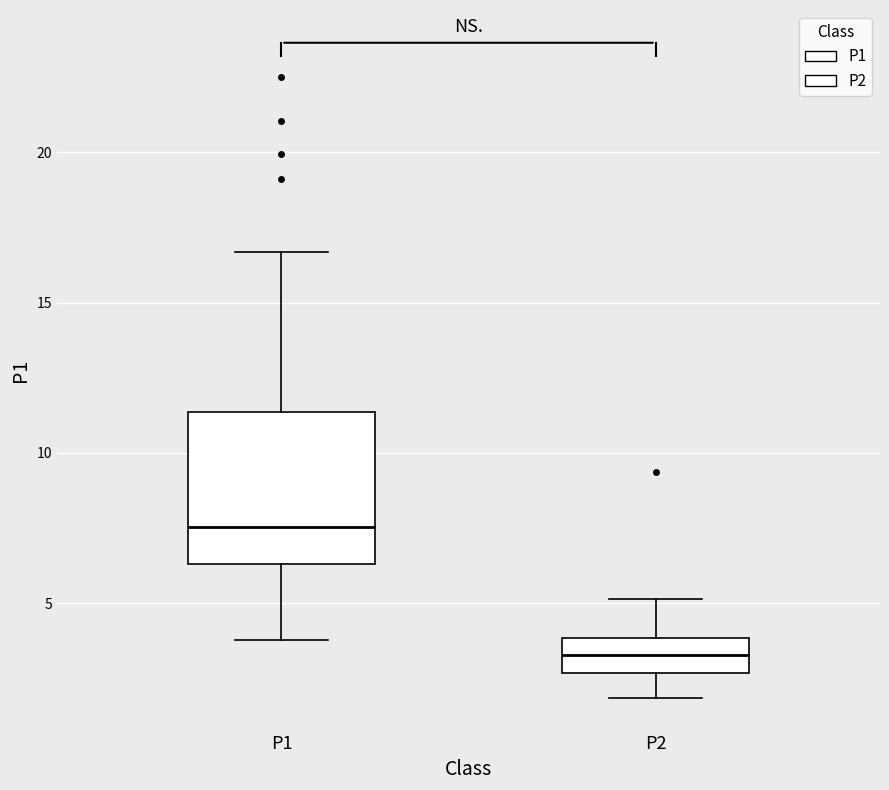

Reading left to right, read every box against the y-axis: the position of its median line, the range the box covers, and the ends of its whiskers. The values are not printed on the chart, so give them approximately, as read against the axis.

P1: median 7.5, box 6.5 to 11.5, whiskers 4.0 to 16.5
P2: median 3.5, box 2.5 to 4.0, whiskers 2.0 to 5.0